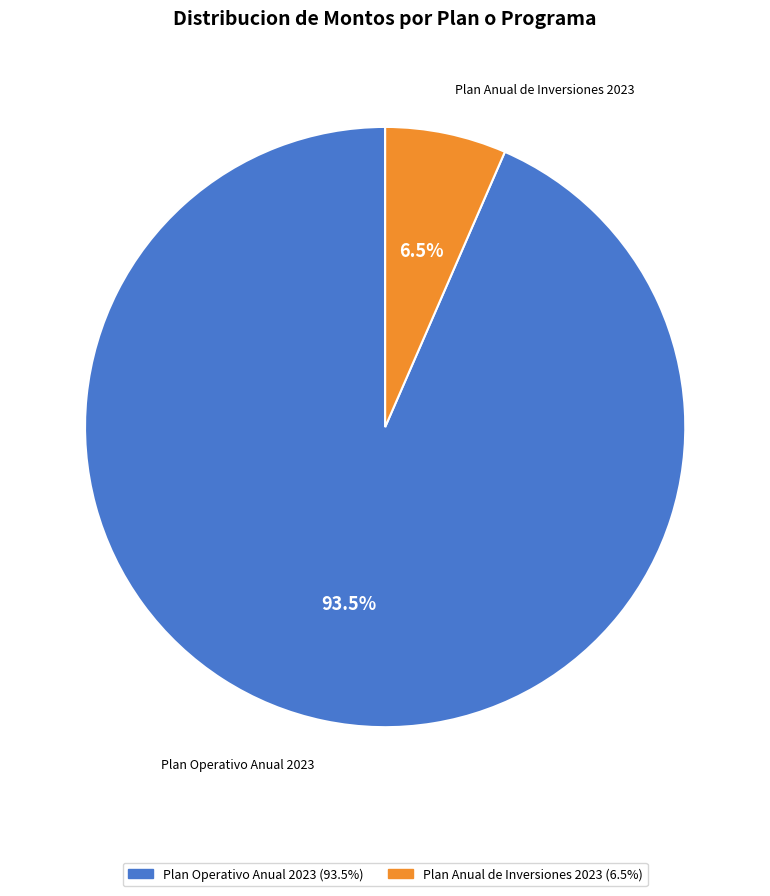

Combined, do Plan Anual de Inversiones 2023 and Plan Operativo Anual 2023 account for over 50%?

Yes